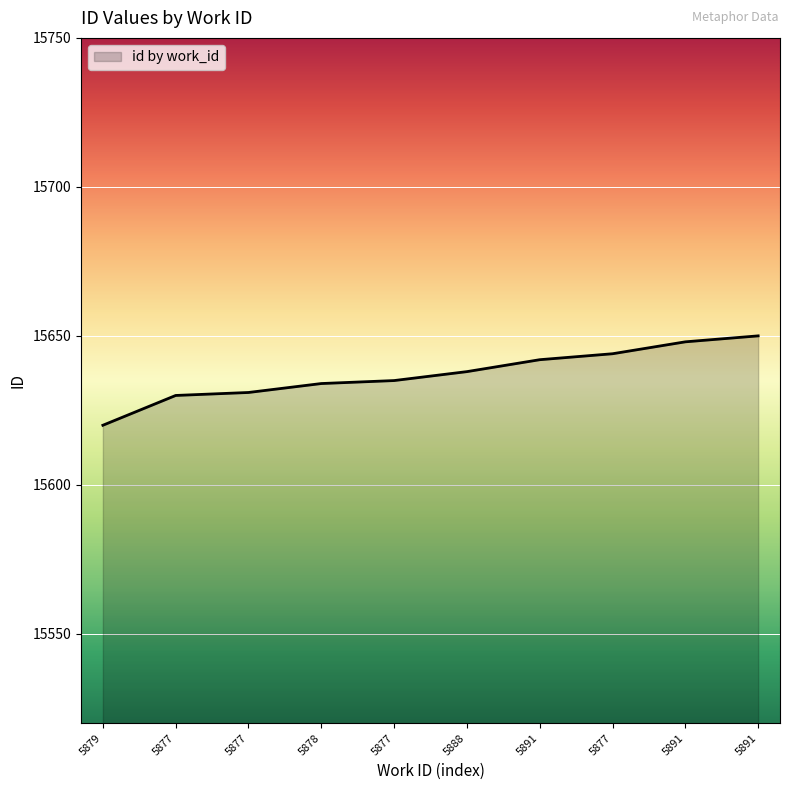

Reading left to right, what are all the values shown in this chart?

15620	15630	15631	15634	15635	15638	15642	15644	15648	15650